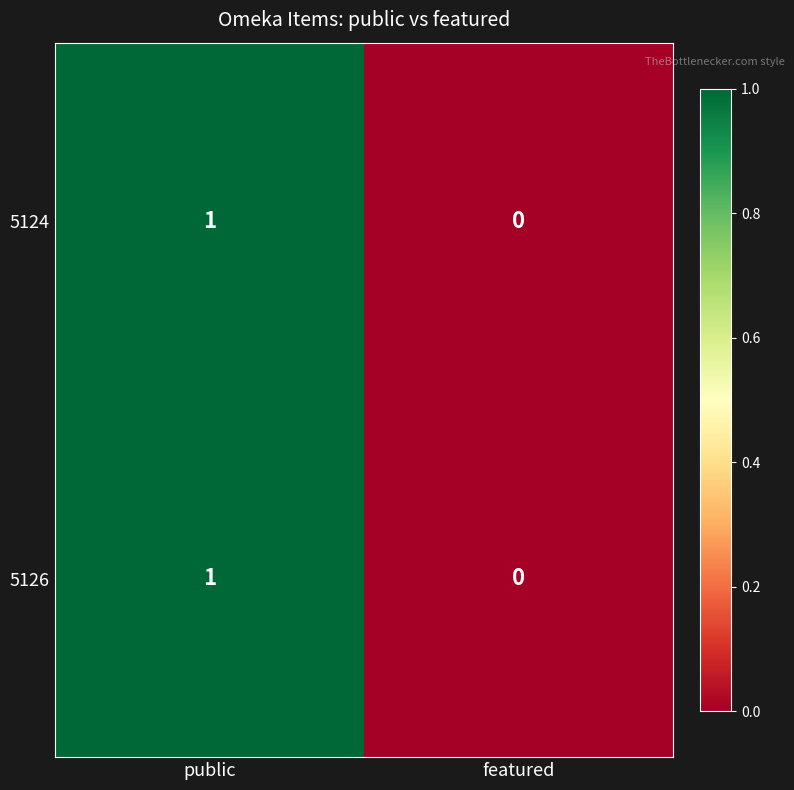

Which category has the highest value in the 5124 series?

public